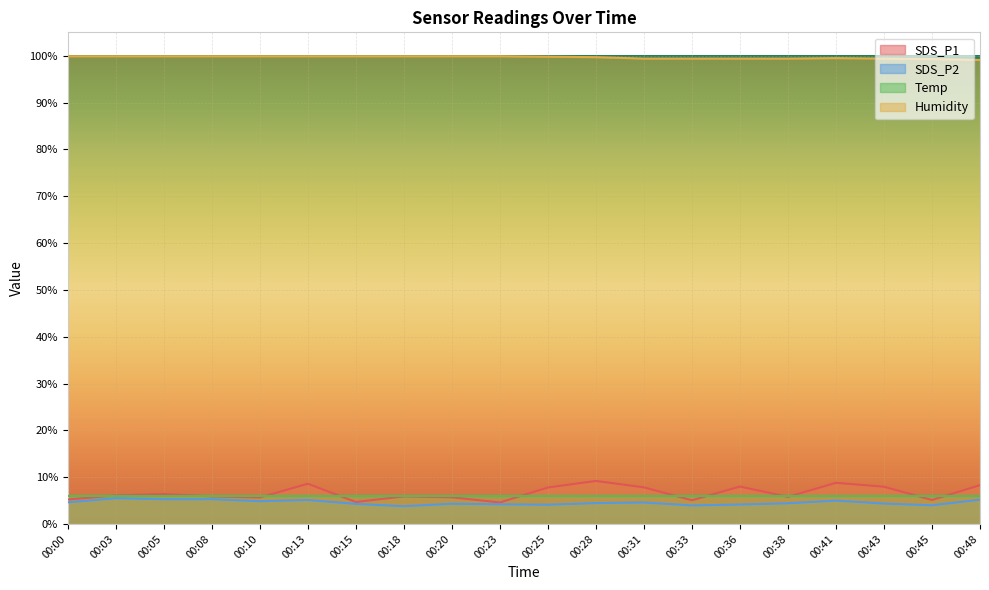

True or false: SDS_P1 has a value of 1.0 at 00:23.

False